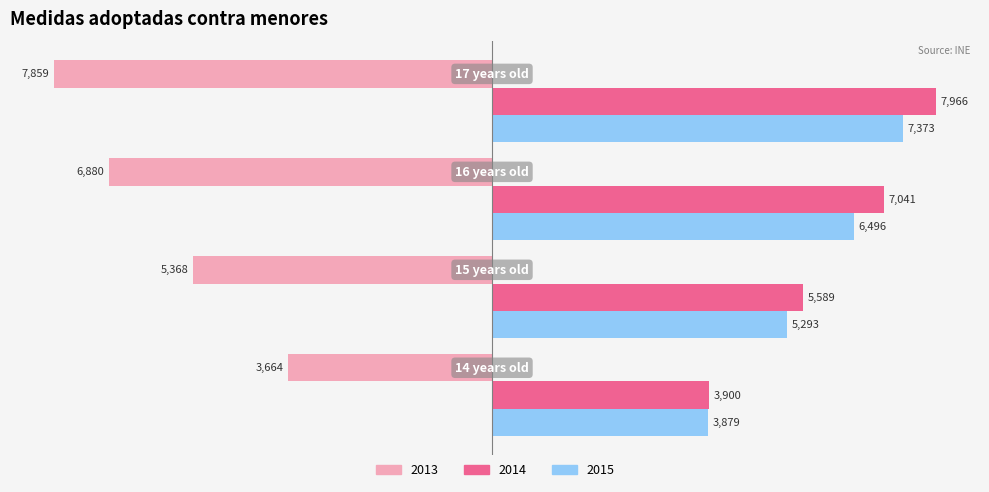

Which series has the largest range (max minus min)?

2013